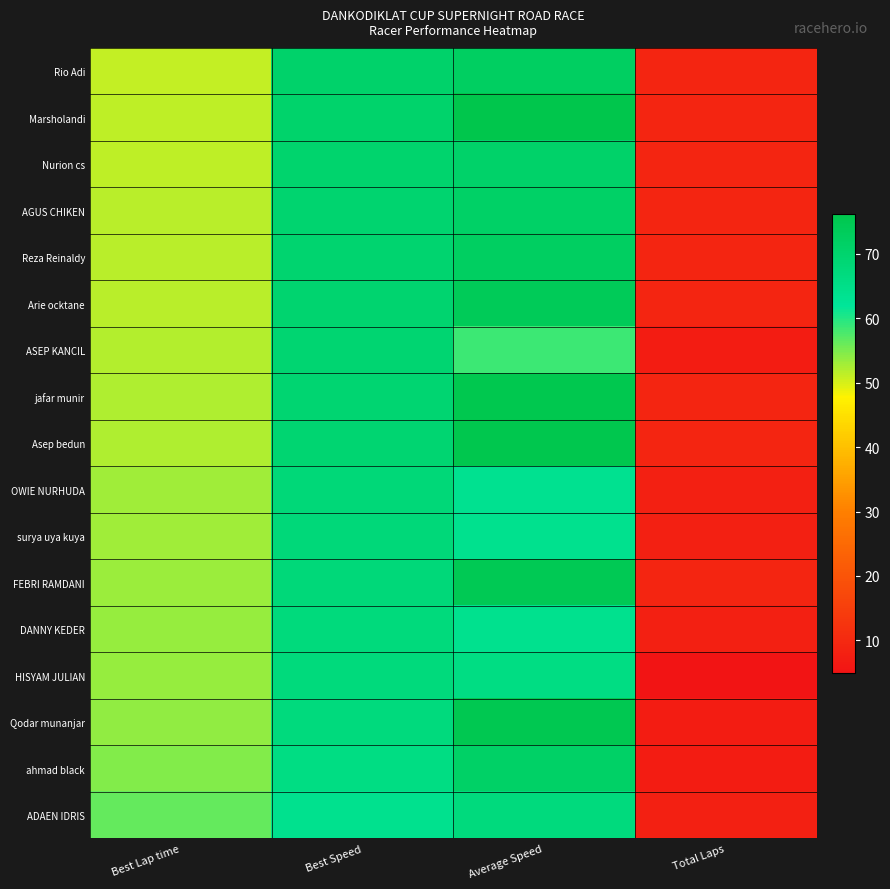

Reading right to left, what are all the values shown in this chart?

Rio Adi: Total Laps=9.0	Average Speed=72.1	Best Speed=70.5	Best Lap time=51.0
Marsholandi: Total Laps=9.0	Average Speed=76.2	Best Speed=70.3	Best Lap time=51.2
Nurion cs: Total Laps=9.0	Average Speed=70.7	Best Speed=70.1	Best Lap time=51.4
AGUS CHIKEN: Total Laps=9.0	Average Speed=71.4	Best Speed=69.8	Best Lap time=51.6
Reza Reinaldy: Total Laps=9.0	Average Speed=72.3	Best Speed=69.7	Best Lap time=51.6
Arie ocktane: Total Laps=9.0	Average Speed=73.8	Best Speed=69.7	Best Lap time=51.7
ASEP KANCIL: Total Laps=7.0	Average Speed=58.7	Best Speed=69.2	Best Lap time=52.0
jafar munir: Total Laps=9.0	Average Speed=75.5	Best Speed=69.2	Best Lap time=52.0
Asep bedun: Total Laps=9.0	Average Speed=75.7	Best Speed=69.1	Best Lap time=52.1
OWIE NURHUDA: Total Laps=8.0	Average Speed=63.6	Best Speed=68.0	Best Lap time=52.9
surya uya kuya: Total Laps=8.0	Average Speed=64.0	Best Speed=67.8	Best Lap time=53.1
FEBRI RAMDANI: Total Laps=9.0	Average Speed=74.7	Best Speed=67.7	Best Lap time=53.2
DANNY KEDER: Total Laps=8.0	Average Speed=63.9	Best Speed=67.3	Best Lap time=53.5
HISYAM JULIAN: Total Laps=5.0	Average Speed=65.9	Best Speed=67.2	Best Lap time=53.6
Qodar munanjar: Total Laps=7.0	Average Speed=75.3	Best Speed=66.8	Best Lap time=53.9
ahmad black: Total Laps=7.0	Average Speed=71.4	Best Speed=65.8	Best Lap time=54.7
ADAEN IDRIS: Total Laps=8.0	Average Speed=66.9	Best Speed=63.9	Best Lap time=56.4